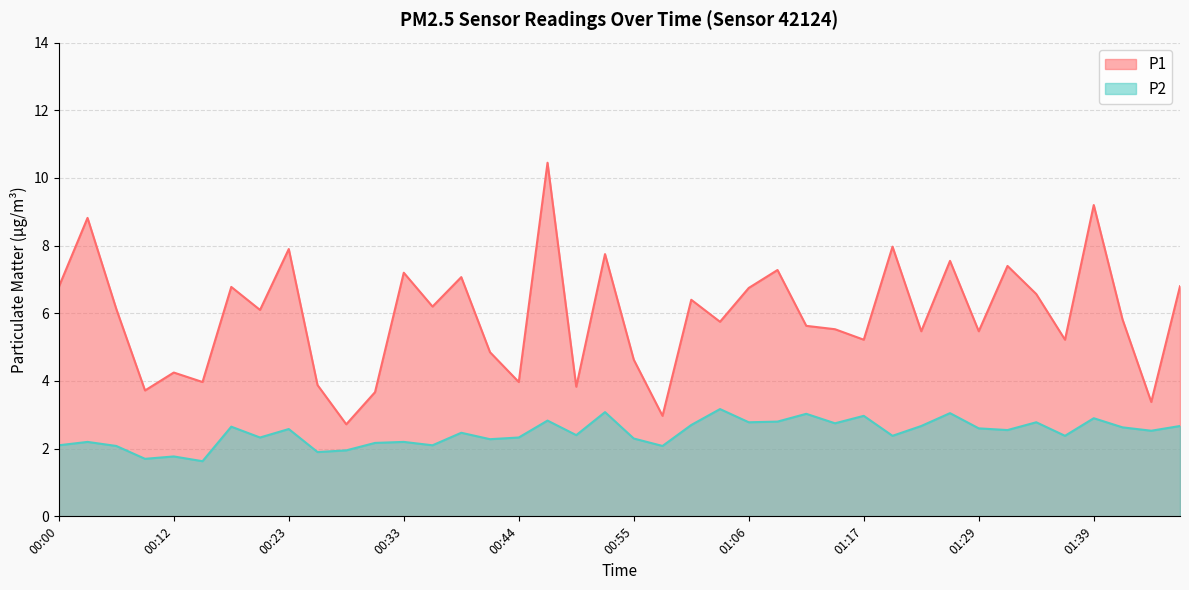

What is the average value of the P1 series?

5.9